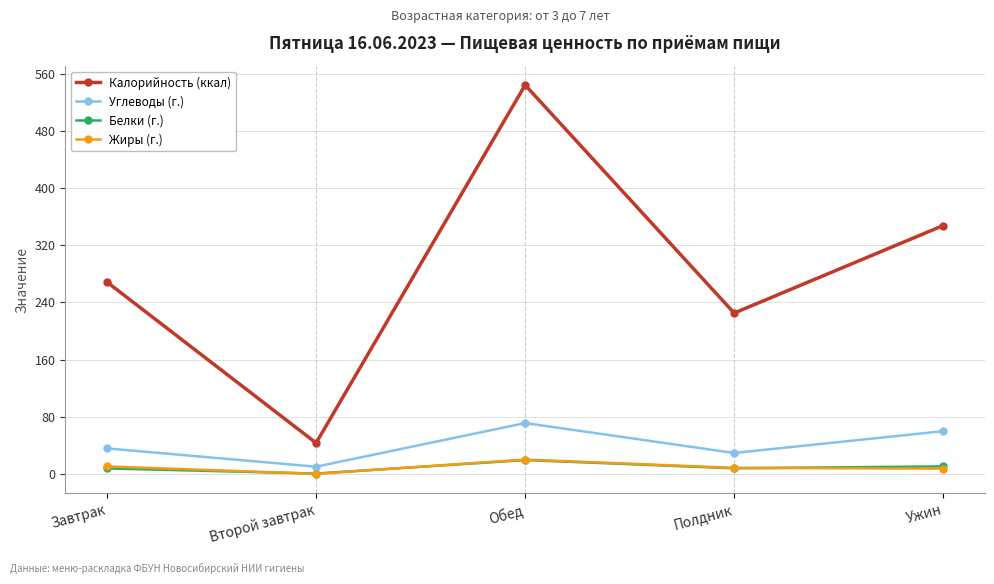

Between Второй завтрак and Обед, which series saw the biggest shift?

Калорийность (ккал)